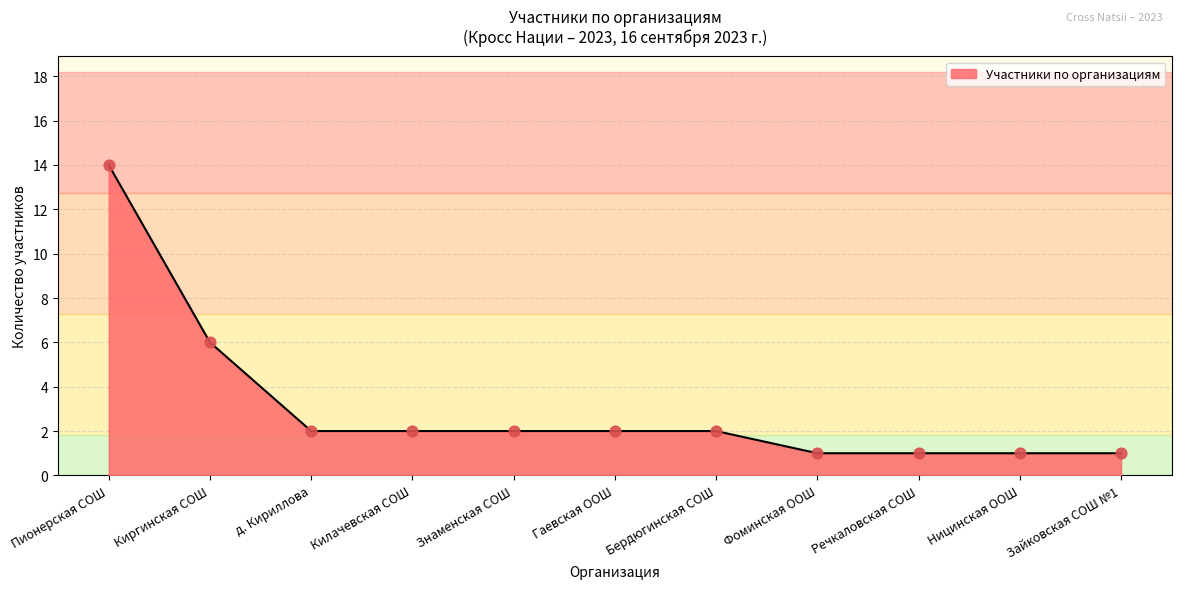

Between Речкаловская СОШ and Знаменская СОШ, which is larger?

Знаменская СОШ